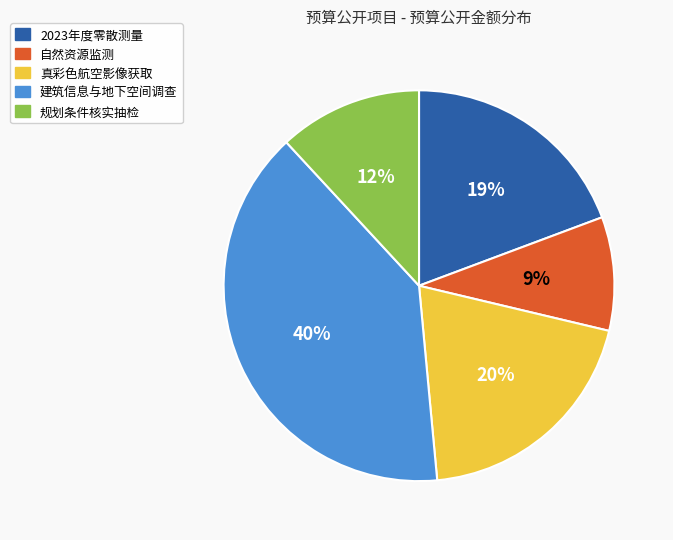

Which slice is the largest?

建筑信息与地下空间调查